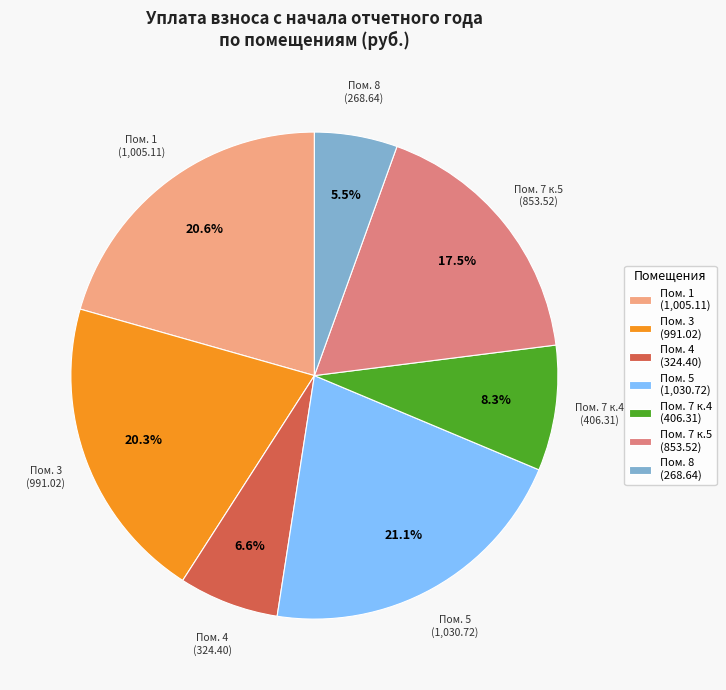

Which slice is the largest?

Пом. 5 (1,030.72)